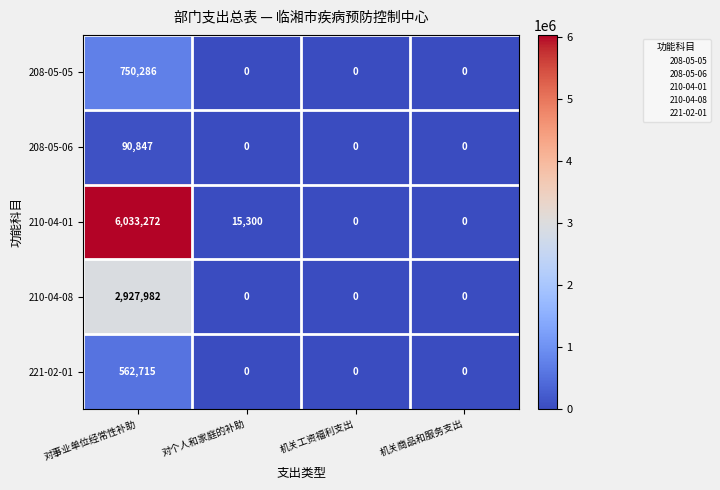

Which series changed the most between 对事业单位经常性补助 and 机关工资福利支出?

210-04-01